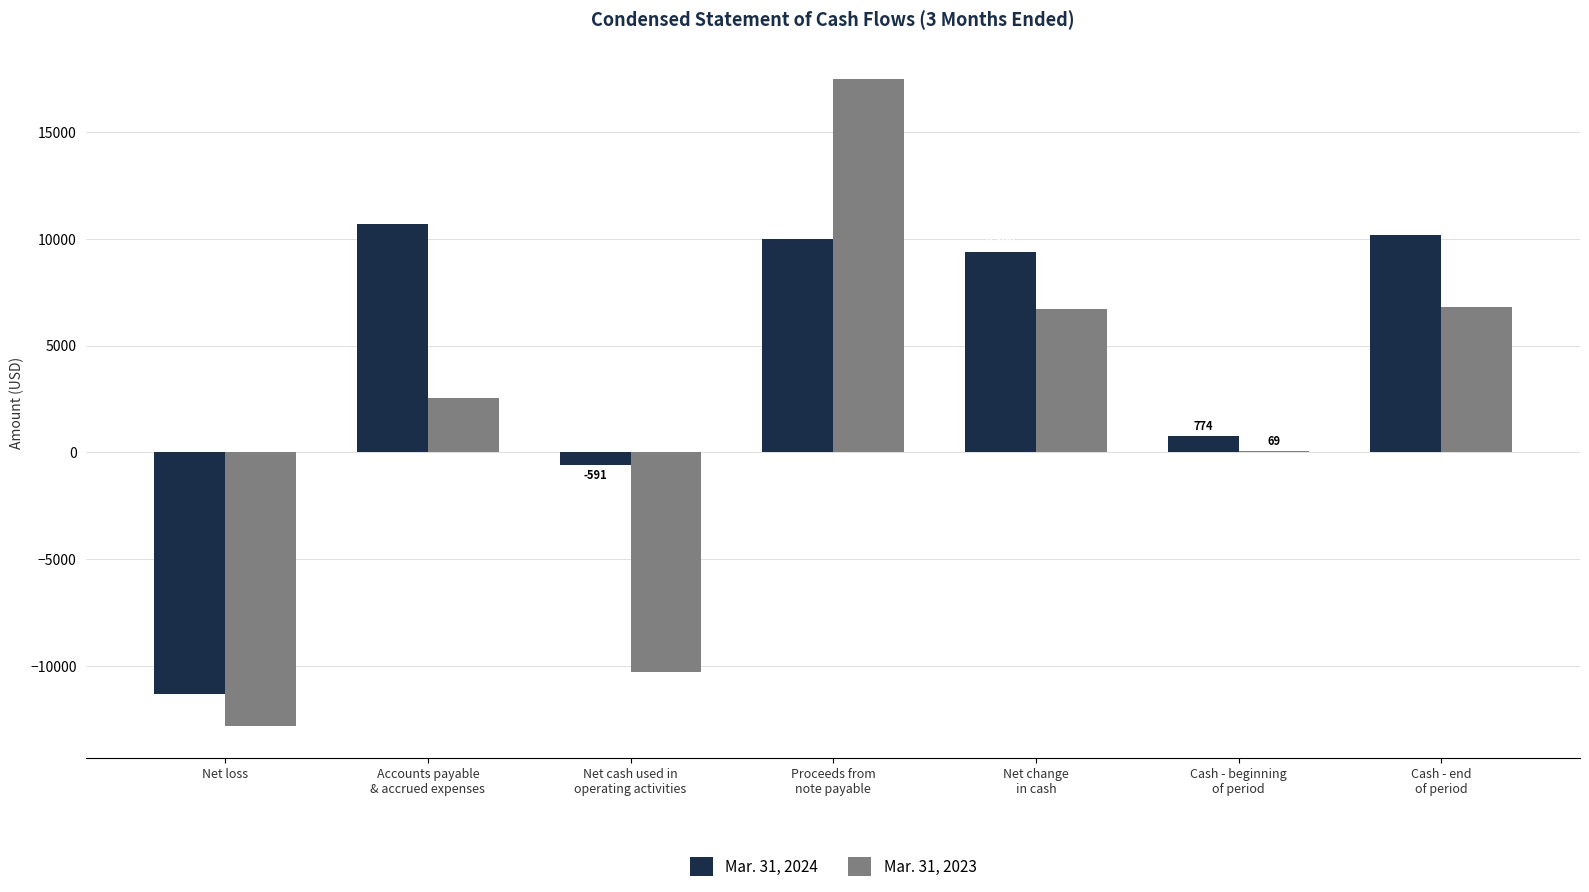

Reading left to right, extract all data points from this chart.

Mar. 31, 2024: -11291	10700	-591	10000	9409	774	10183
Mar. 31, 2023: -12799	2538	-10261	17500	6721	69	6790